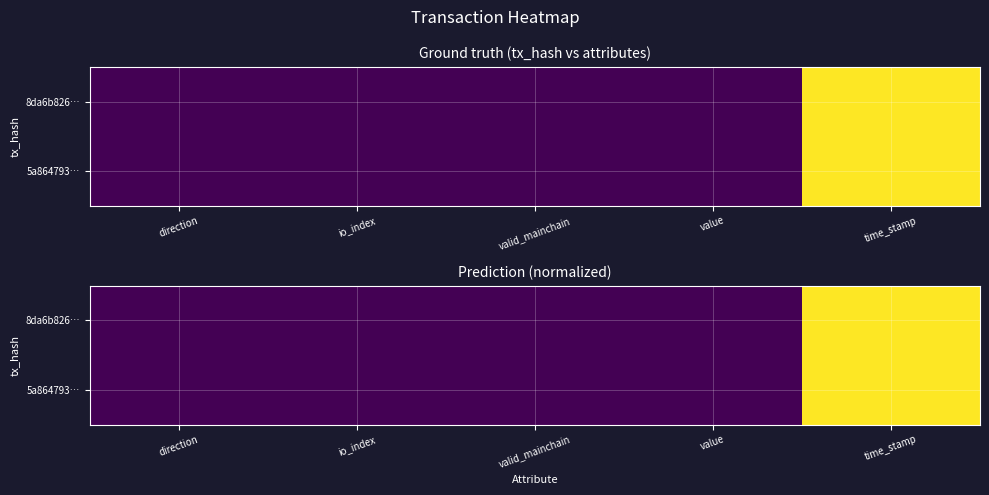

Which series has the widest spread of values?

8da6b826…